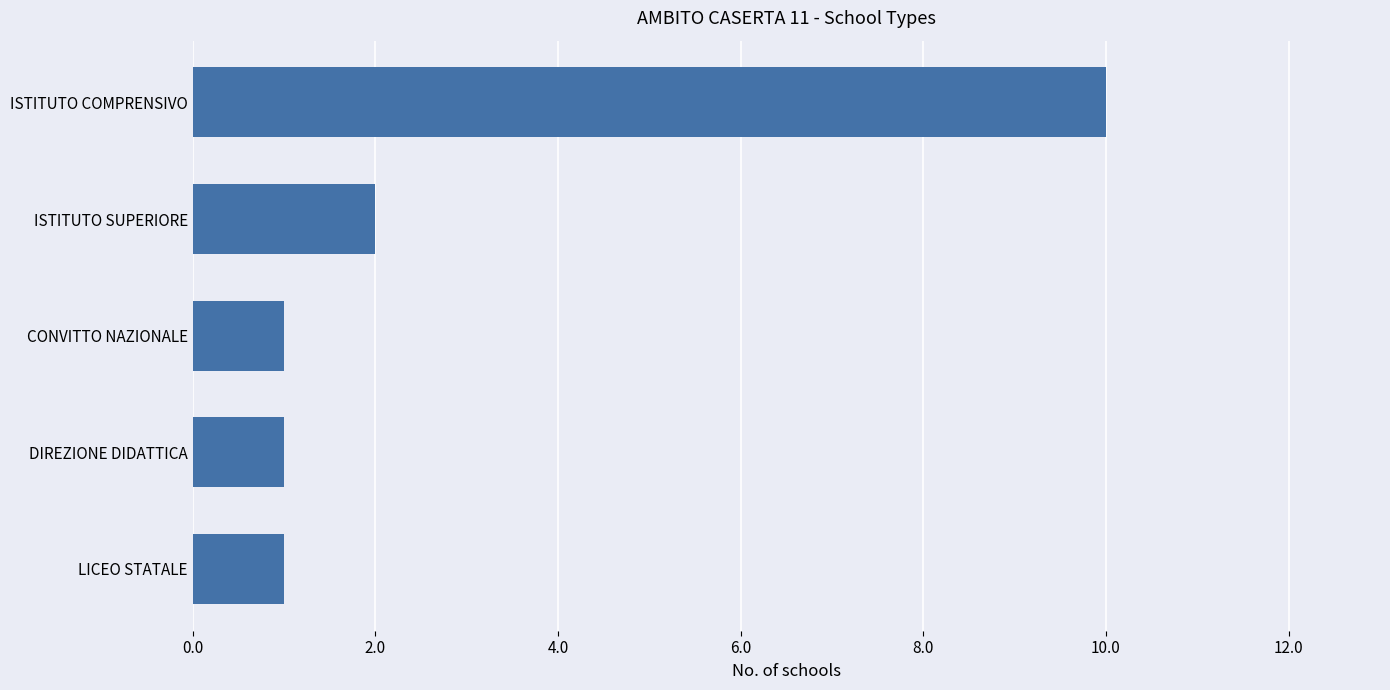

What is the minimum value shown in the chart?

1